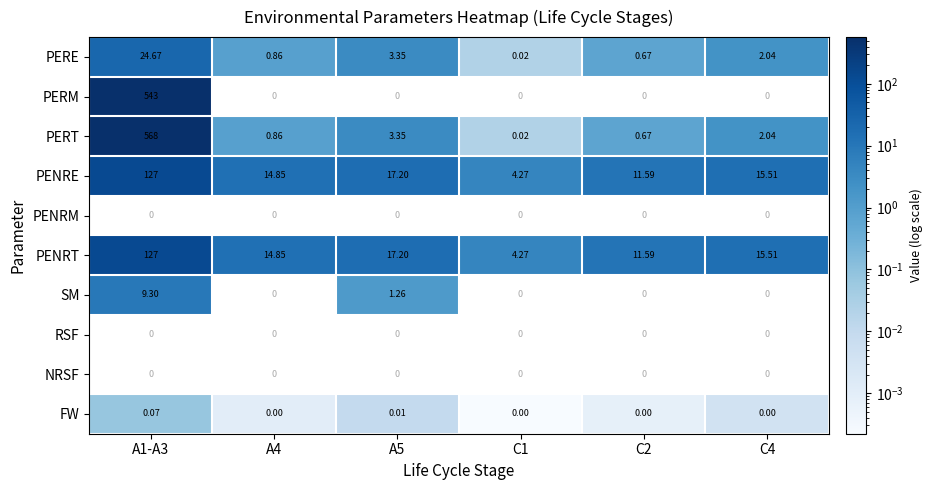

Is the value of PENRM at A5 greater than the value of PENRE at C1?

No